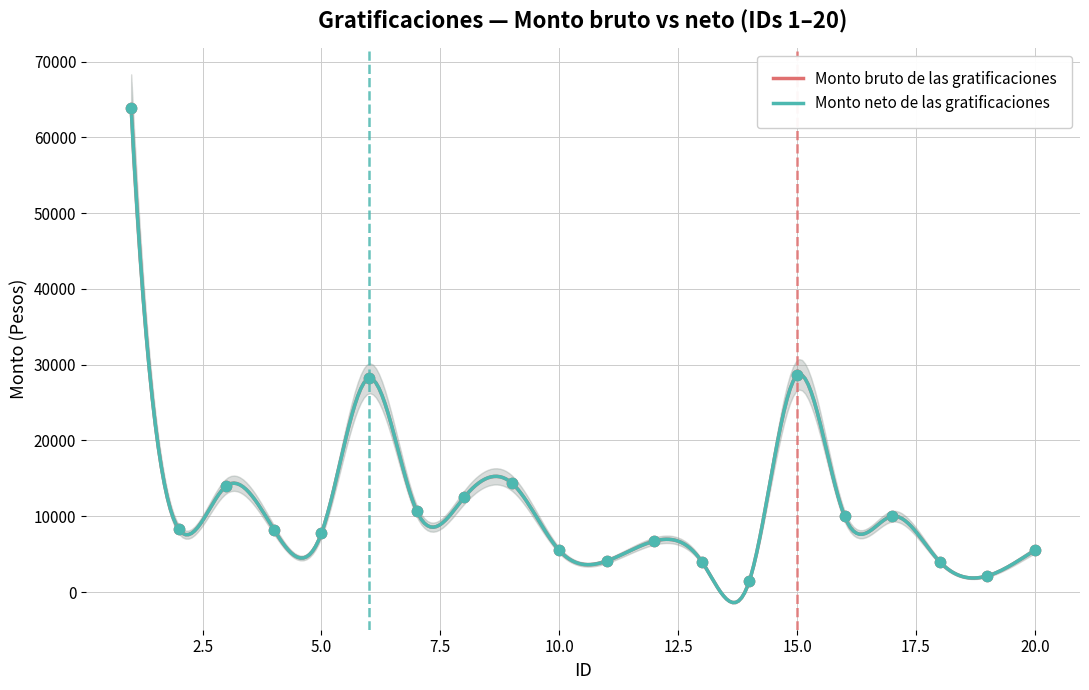

Which series contains the highest Y value?

Monto bruto de las gratificaciones